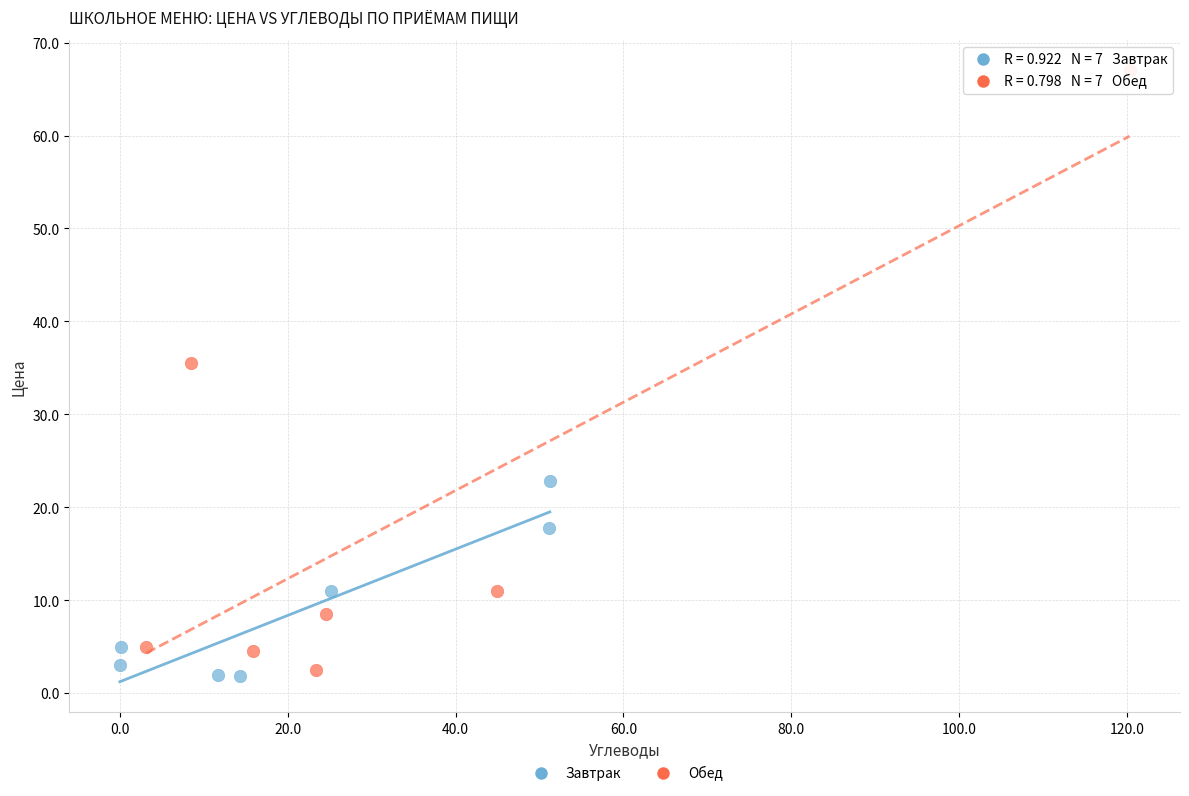

What are all the series names shown in the legend?

Завтрак, Обед